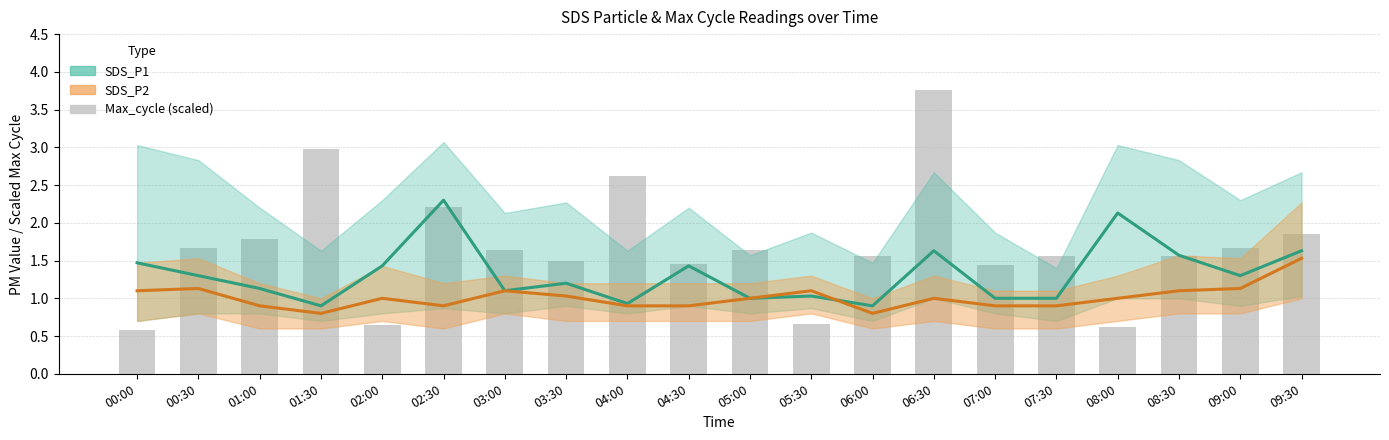

True or false: SDS_P1 has a value of 0.9 at 04:00.

True